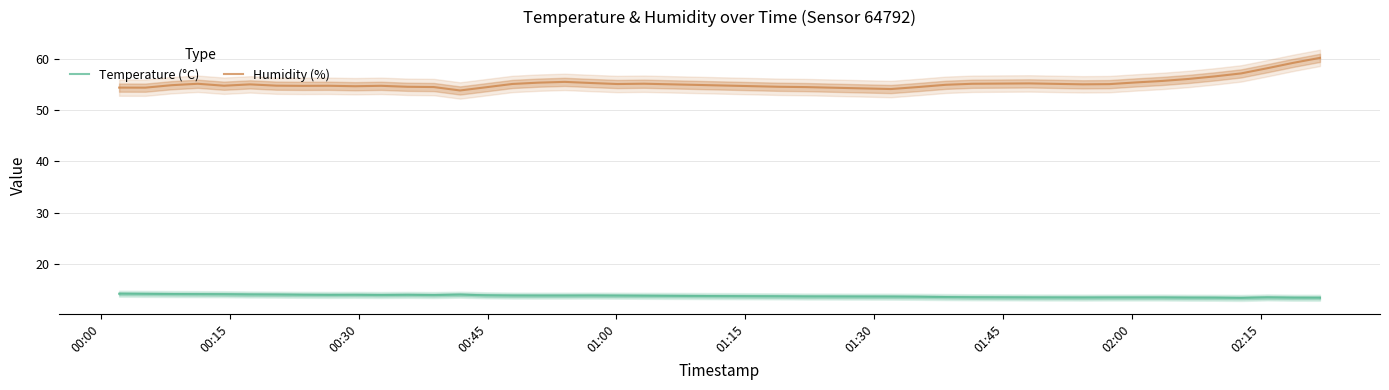

True or false: Humidity (%) and Temperature (°C) intersect in this chart.

False